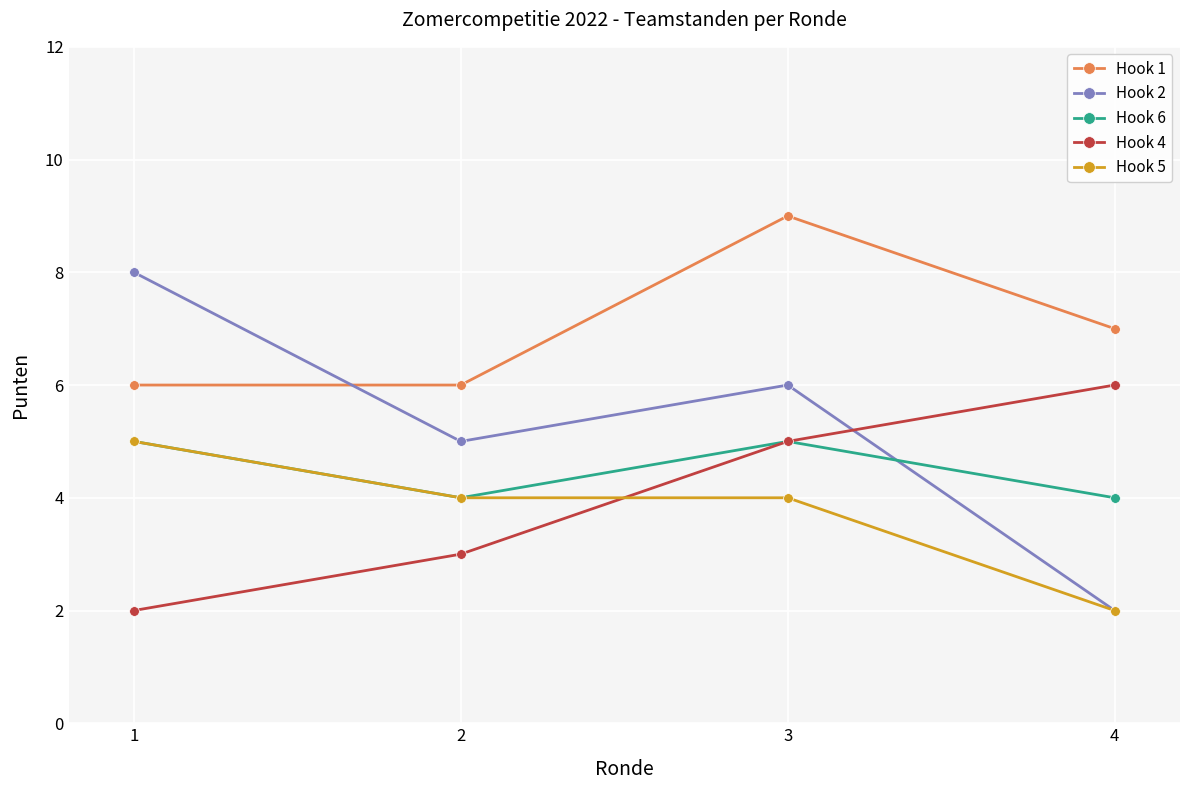

True or false: Hook 4 and Hook 1 cross at least once.

False